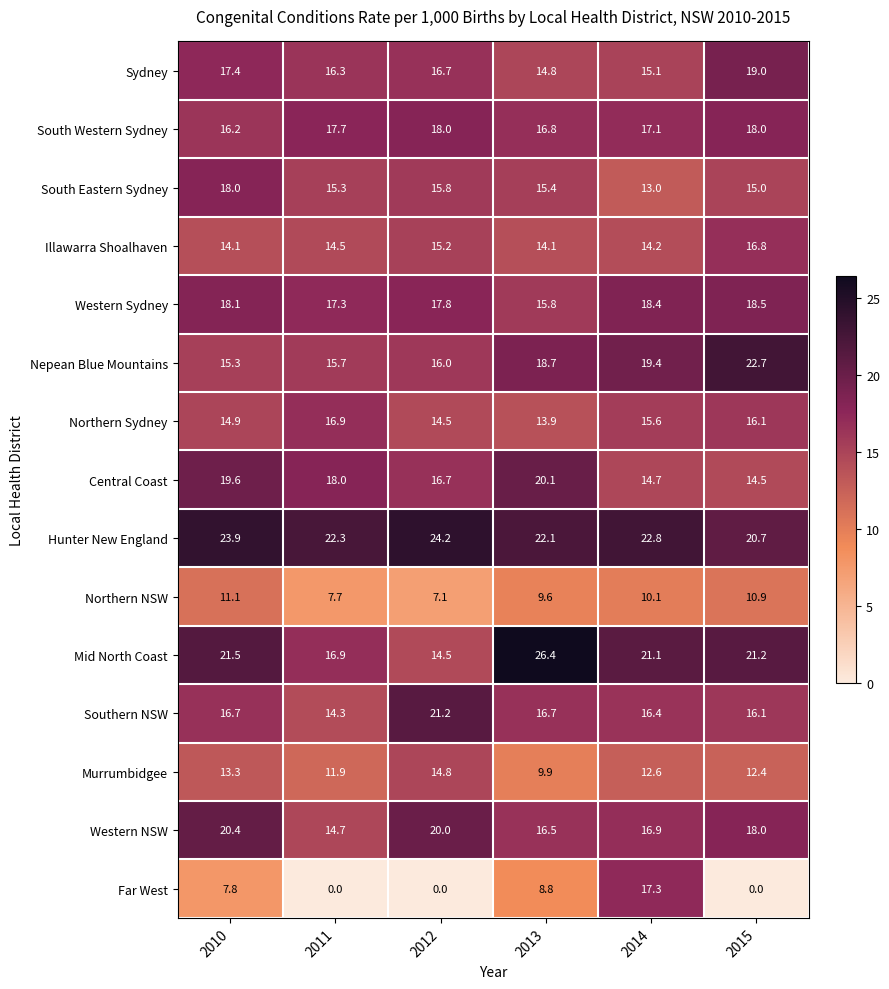

Which series has the widest spread of values?

Far West